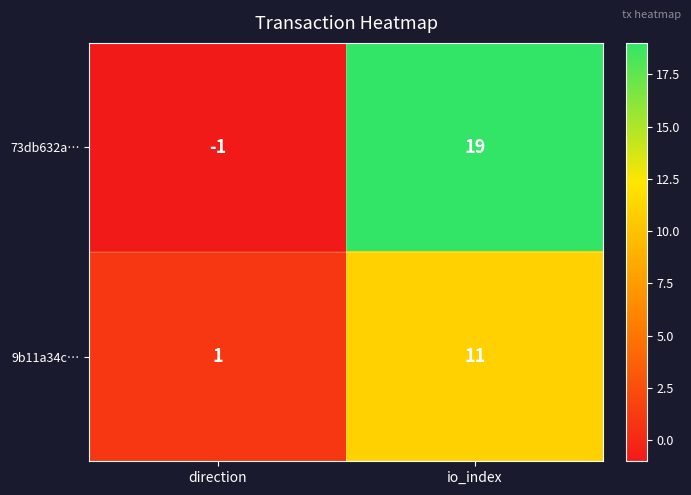

Reading left to right, list all the values displayed in this chart.

73db632a…: direction=-1	io_index=19
9b11a34c…: direction=1	io_index=11